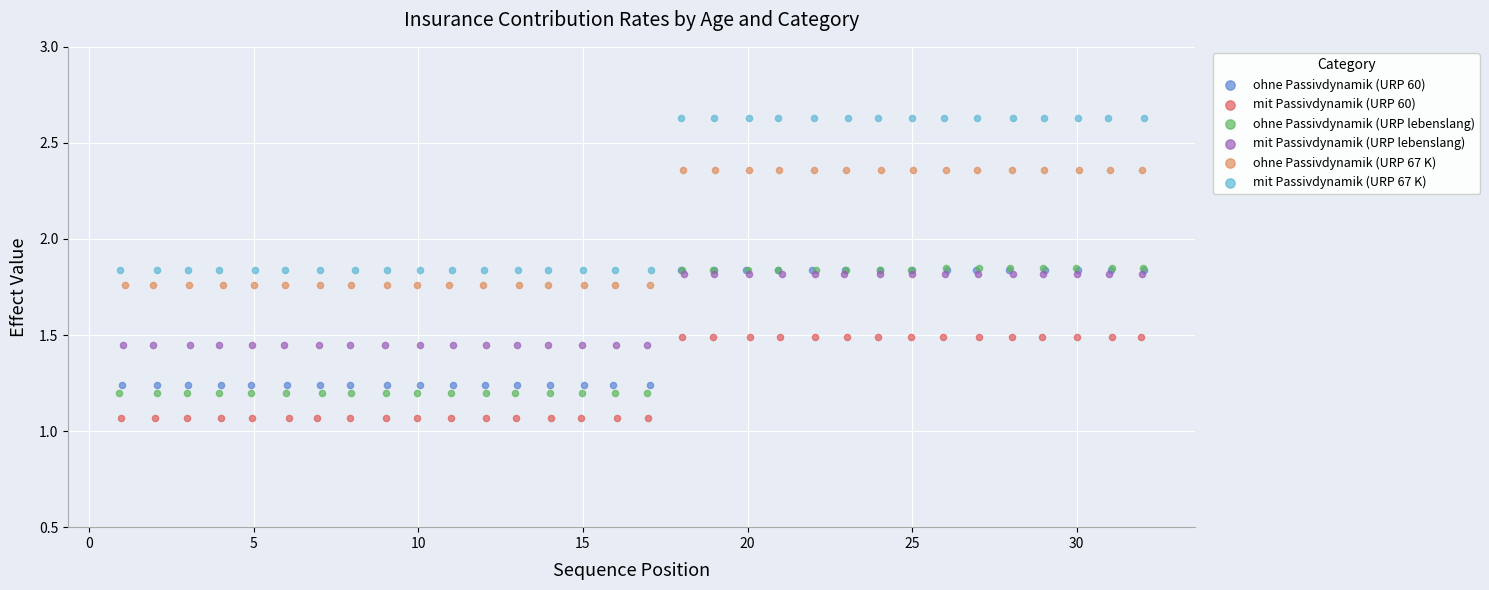

Which series contains the highest Y value?

mit Passivdynamik (URP 67 K)